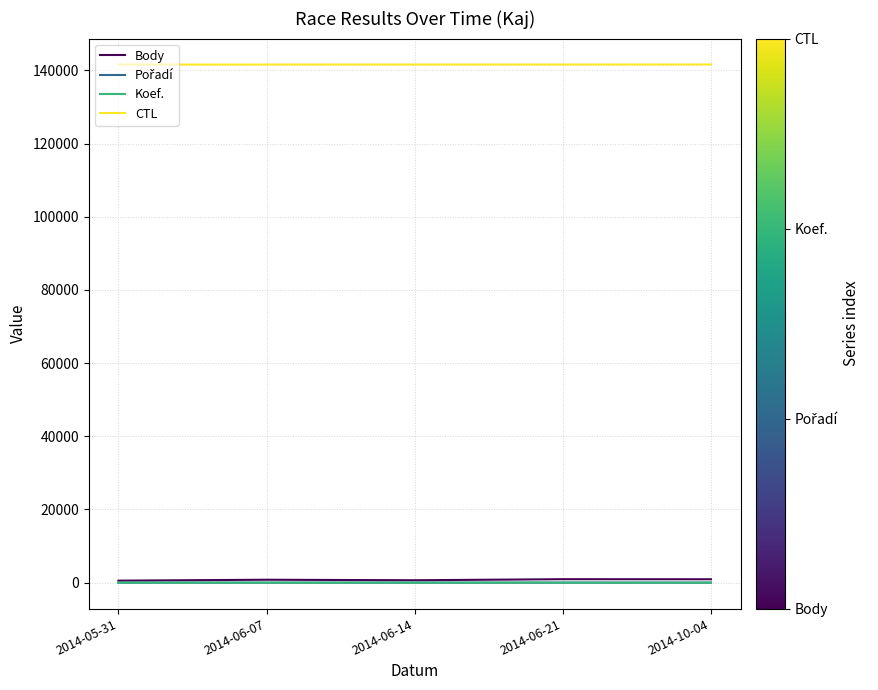

True or false: Koef. and CTL intersect in this chart.

False